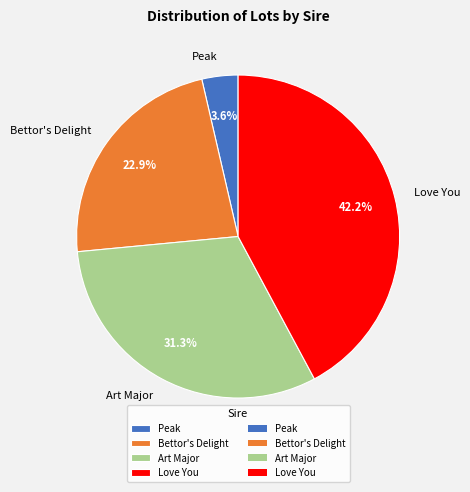

What percentage is the Peak slice, to the nearest percent?

4%